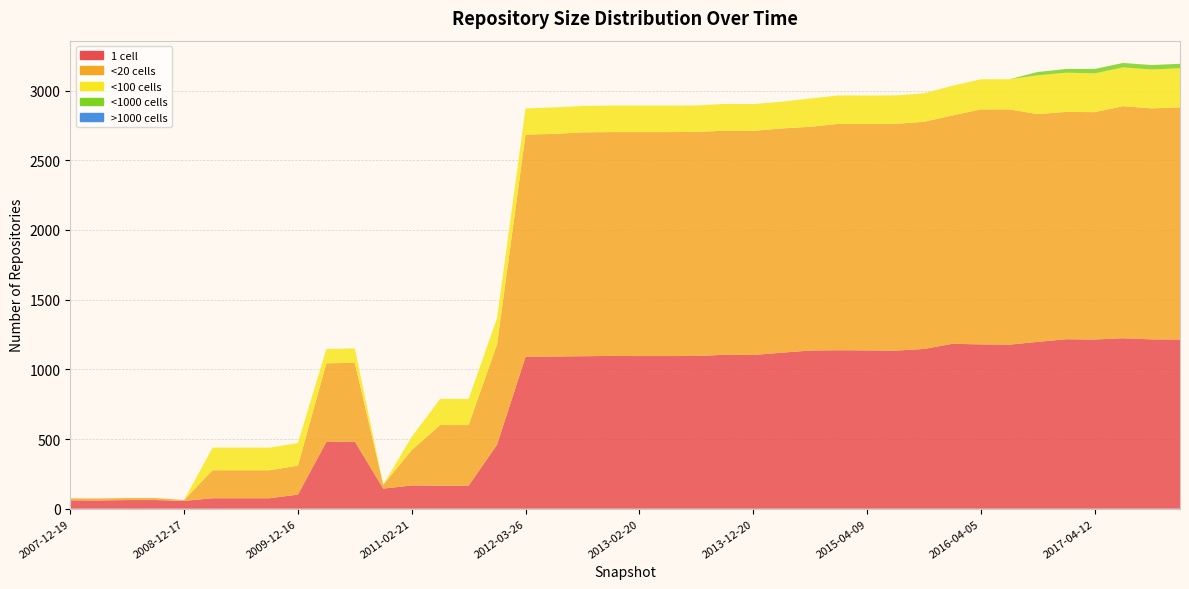

Reading left to right, transcribe all the data shown in this chart.

one_cell: 2007-12-19=60	2008-04-01=59	2008-06-27=62	2008-10-10=62	2008-12-17=56	2009-04-06=75	2009-06-17=75	2009-09-25=75	2009-12-16=101	2010-04-01=479	2010-07-26=482	2010-11-17=144	2011-02-21=167	2011-06-10=165	2011-09-05=165	2012-01-18=460	2012-03-26=1089	2012-07-13=1092	2012-10-31=1094	2012-12-11=1096	2013-02-20=1095	2013-05-21=1095	2013-07-09=1096	2013-09-10=1104	2013-12-20=1103	2014-03-28=1119	2014-09-08=1135	2015-01-19=1137	2015-04-09=1136	2015-07-03=1134	2015-10-01=1146	2016-01-04=1183	2016-04-05=1179	2016-07-04=1177	2016-10-07=1197	2016-12-27=1216	2017-04-12=1214	2017-07-24=1223	2017-10-12=1215	2017-12-22=1214
under_twenty_cells: 2007-12-19=14	2008-04-01=14	2008-06-27=14	2008-10-10=14	2008-12-17=6	2009-04-06=201	2009-06-17=201	2009-09-25=201	2009-12-16=208	2010-04-01=564	2010-07-26=565	2010-11-17=28	2011-02-21=254	2011-06-10=435	2011-09-05=435	2012-01-18=720	2012-03-26=1595	2012-07-13=1597	2012-10-31=1606	2012-12-11=1606	2013-02-20=1607	2013-05-21=1607	2013-07-09=1607	2013-09-10=1608	2013-12-20=1608	2014-03-28=1609	2014-09-08=1605	2015-01-19=1624	2015-04-09=1624	2015-07-03=1627	2015-10-01=1630	2016-01-04=1638	2016-04-05=1686	2016-07-04=1688	2016-10-07=1634	2016-12-27=1631	2017-04-12=1631	2017-07-24=1665	2017-10-12=1657	2017-12-22=1666
under_hundred_cells: 2007-12-19=0	2008-04-01=0	2008-06-27=0	2008-10-10=0	2008-12-17=0	2009-04-06=162	2009-06-17=162	2009-09-25=162	2009-12-16=162	2010-04-01=103	2010-07-26=103	2010-11-17=0	2011-02-21=95	2011-06-10=188	2011-09-05=188	2012-01-18=188	2012-03-26=188	2012-07-13=190	2012-10-31=190	2012-12-11=190	2013-02-20=190	2013-05-21=190	2013-07-09=190	2013-09-10=192	2013-12-20=192	2014-03-28=192	2014-09-08=203	2015-01-19=204	2015-04-09=204	2015-07-03=204	2015-10-01=204	2016-01-04=213	2016-04-05=216	2016-07-04=216	2016-10-07=278	2016-12-27=281	2017-04-12=278	2017-07-24=278	2017-10-12=279	2017-12-22=280
under_thousand_cells: 2007-12-19=0	2008-04-01=0	2008-06-27=0	2008-10-10=0	2008-12-17=0	2009-04-06=0	2009-06-17=0	2009-09-25=0	2009-12-16=0	2010-04-01=0	2010-07-26=0	2010-11-17=0	2011-02-21=0	2011-06-10=0	2011-09-05=0	2012-01-18=0	2012-03-26=0	2012-07-13=0	2012-10-31=0	2012-12-11=0	2013-02-20=0	2013-05-21=0	2013-07-09=0	2013-09-10=0	2013-12-20=0	2014-03-28=0	2014-09-08=0	2015-01-19=0	2015-04-09=0	2015-07-03=0	2015-10-01=0	2016-01-04=0	2016-04-05=0	2016-07-04=0	2016-10-07=24	2016-12-27=27	2017-04-12=32	2017-07-24=32	2017-10-12=32	2017-12-22=32
over_thousand_cells: 2007-12-19=0	2008-04-01=0	2008-06-27=0	2008-10-10=0	2008-12-17=0	2009-04-06=0	2009-06-17=0	2009-09-25=0	2009-12-16=0	2010-04-01=0	2010-07-26=0	2010-11-17=0	2011-02-21=0	2011-06-10=0	2011-09-05=0	2012-01-18=0	2012-03-26=0	2012-07-13=0	2012-10-31=0	2012-12-11=0	2013-02-20=0	2013-05-21=0	2013-07-09=0	2013-09-10=0	2013-12-20=0	2014-03-28=0	2014-09-08=0	2015-01-19=0	2015-04-09=0	2015-07-03=0	2015-10-01=0	2016-01-04=0	2016-04-05=0	2016-07-04=0	2016-10-07=0	2016-12-27=0	2017-04-12=0	2017-07-24=0	2017-10-12=0	2017-12-22=0